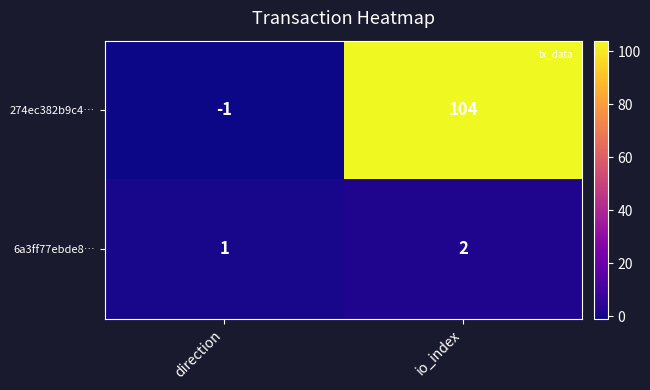

At which category is the sum across all series the highest?

io_index